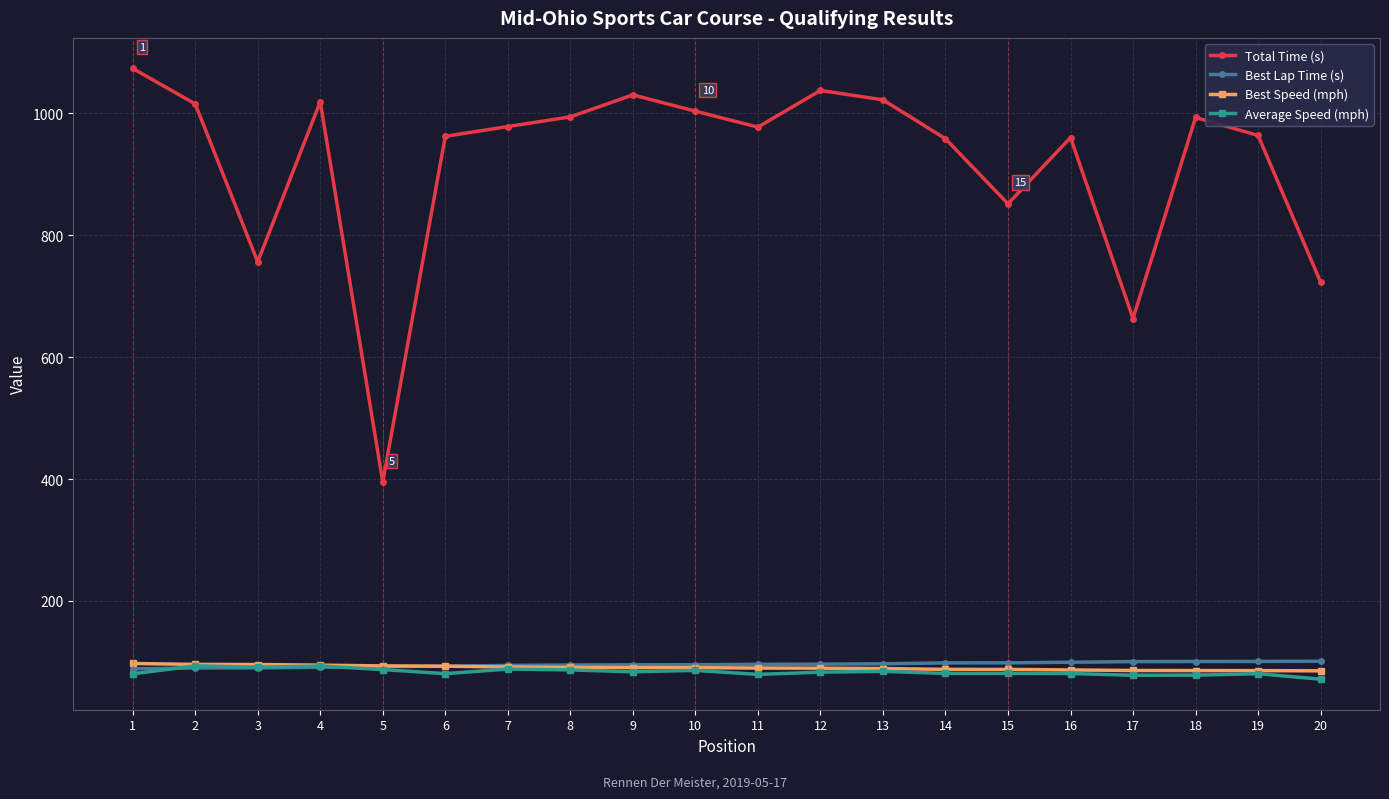

True or false: Average Speed (mph) and Total Time (s) intersect in this chart.

False